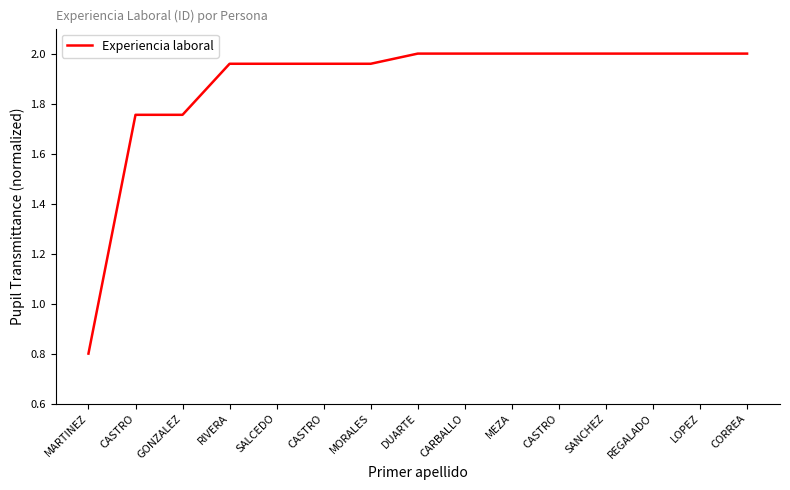

How many interior local peaks (higher than both neighbors) does the data have?

3